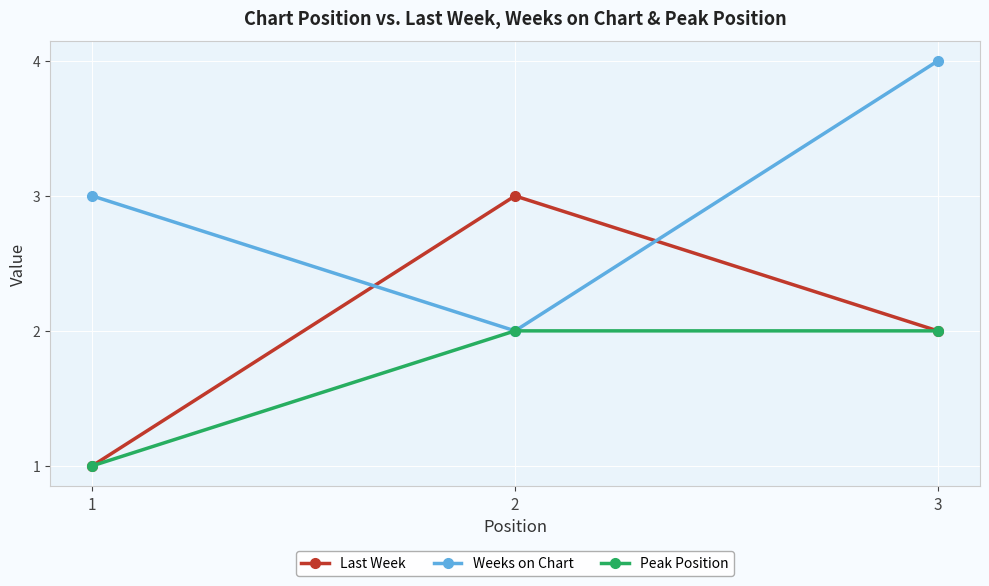

Which series has the largest total across all categories?

Weeks on Chart